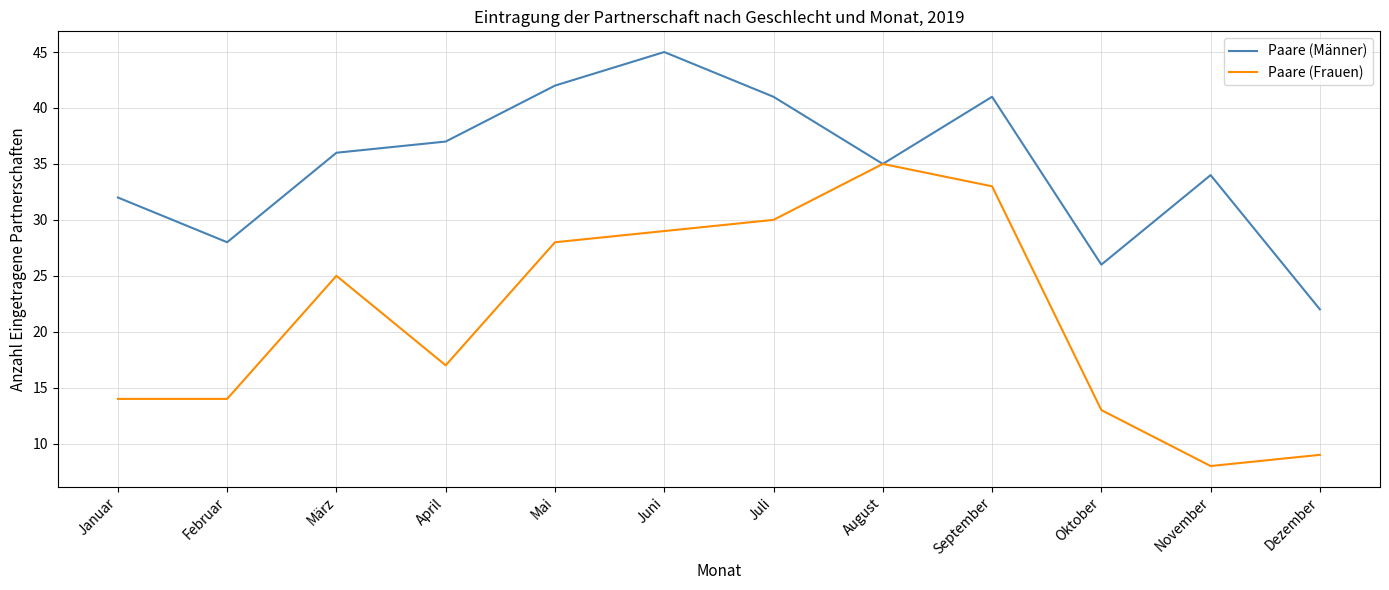

True or false: Paare (Frauen) has a value of 17 at März.

False